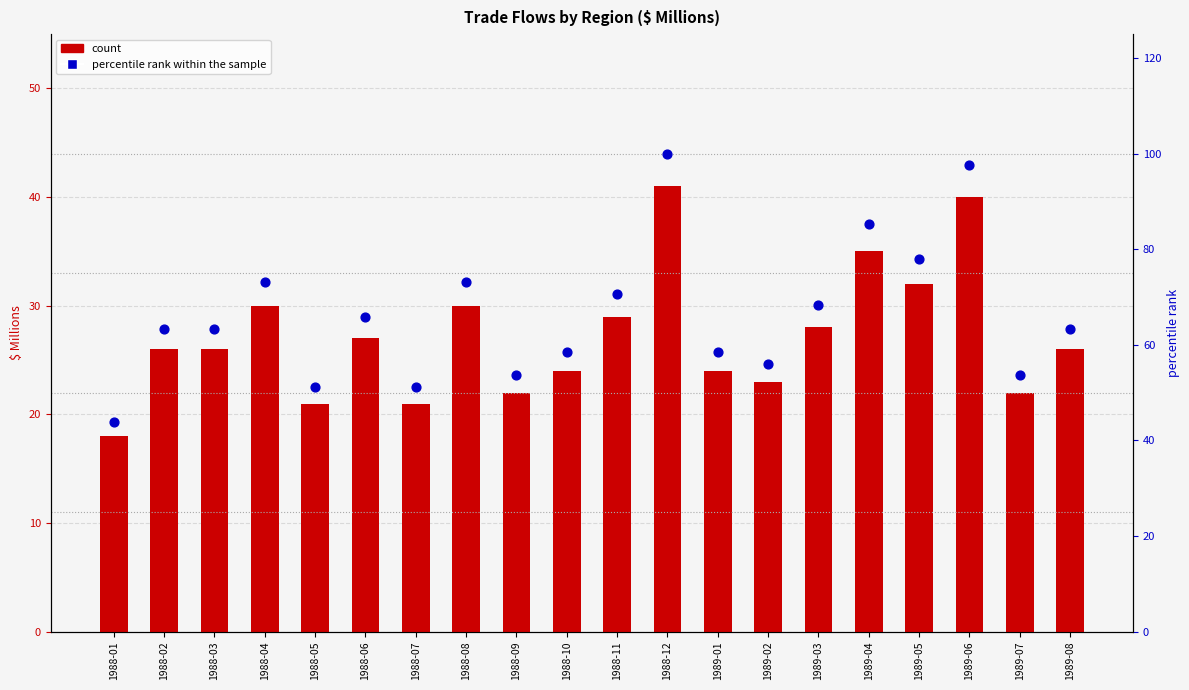

At how many categories does at least one series exceed 92?

2